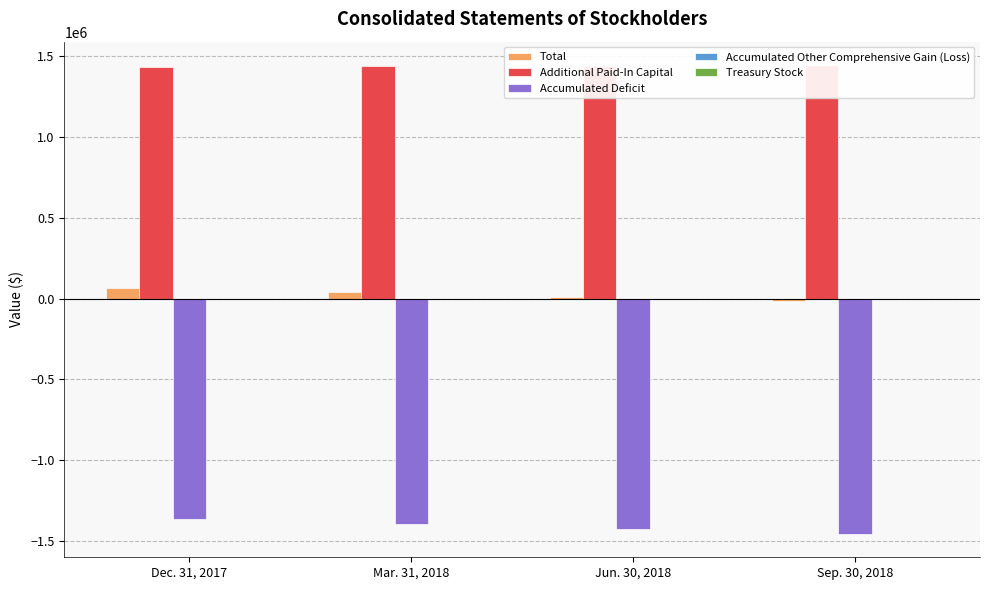

How many Additional Paid-In Capital values are between 1438625 and 1444925?

3